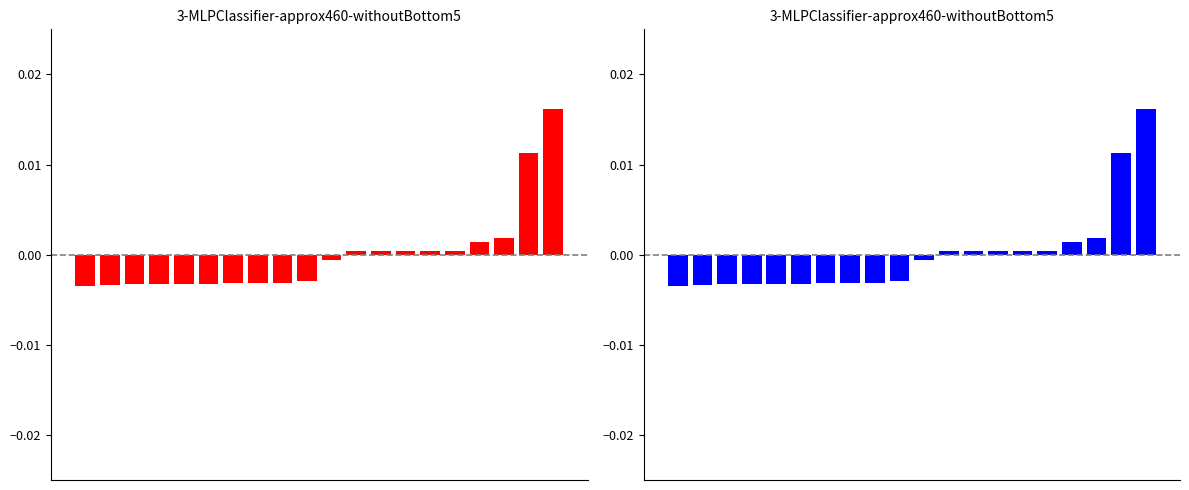

Rank the categories by value from lowest to highest.

0, 1, 2, 3, 4, 5, 6, 7, 8, 9, 10, 11, 12, 13, 14, 15, 16, 17, 18, 19